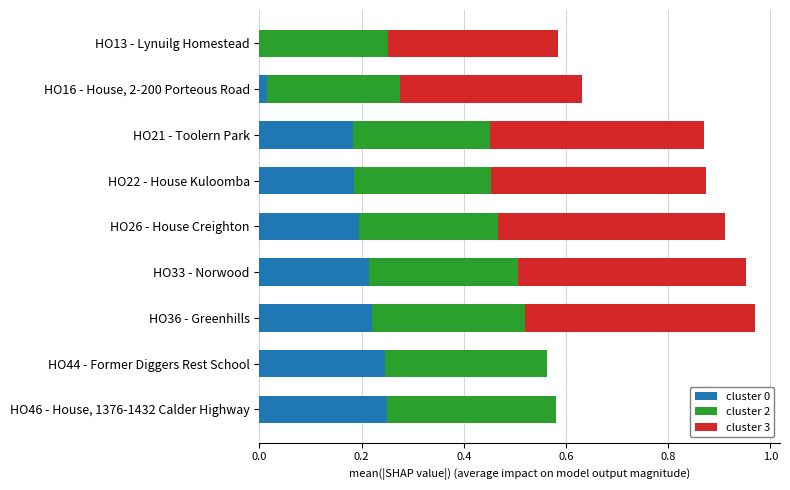

What is the total value across all series at HO46 - House, 1376-1432 Calder Highway?

0.6